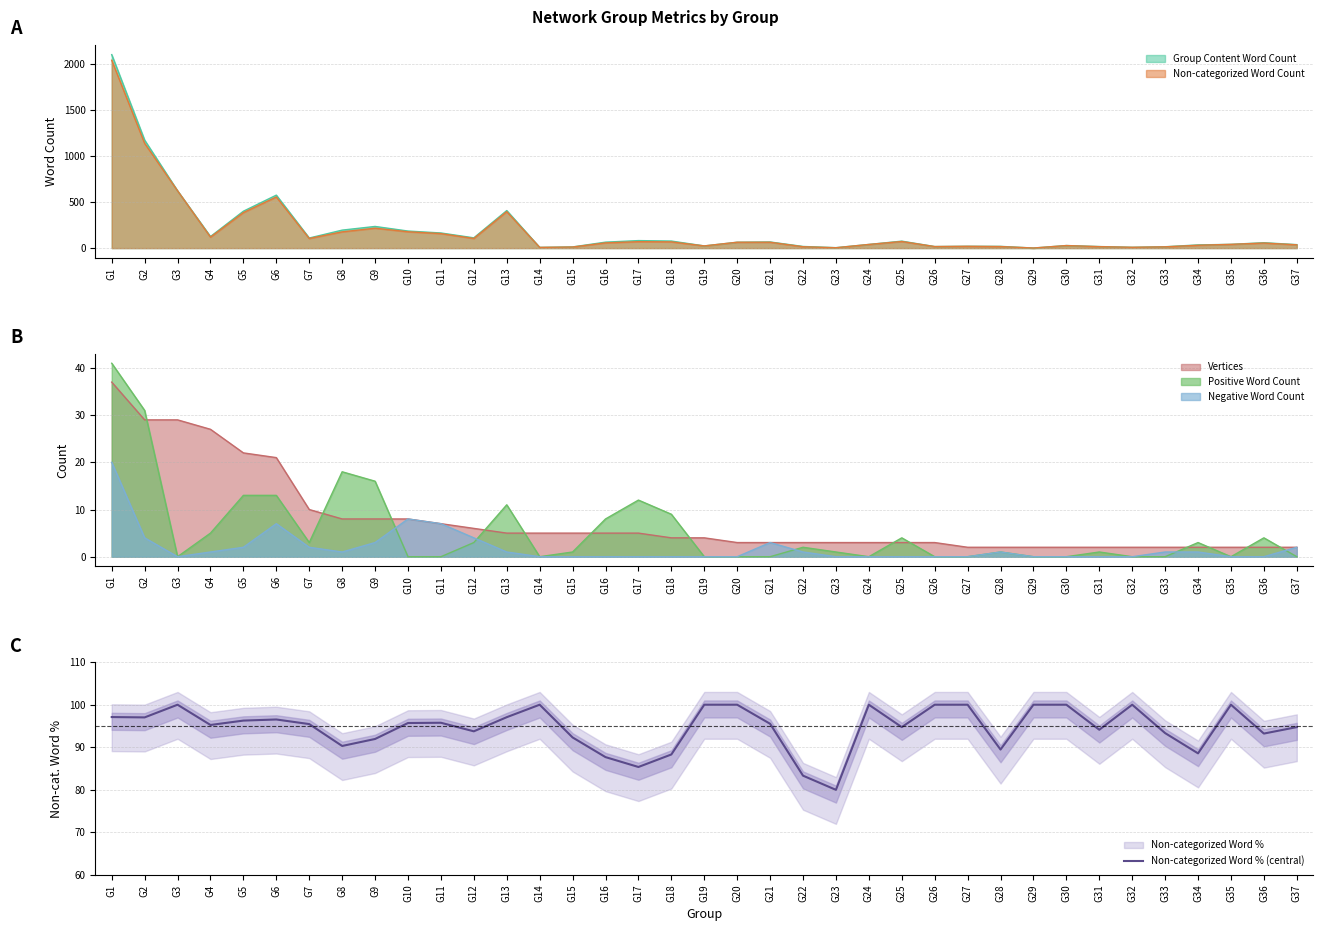

What is the sum of all values?

3502.9